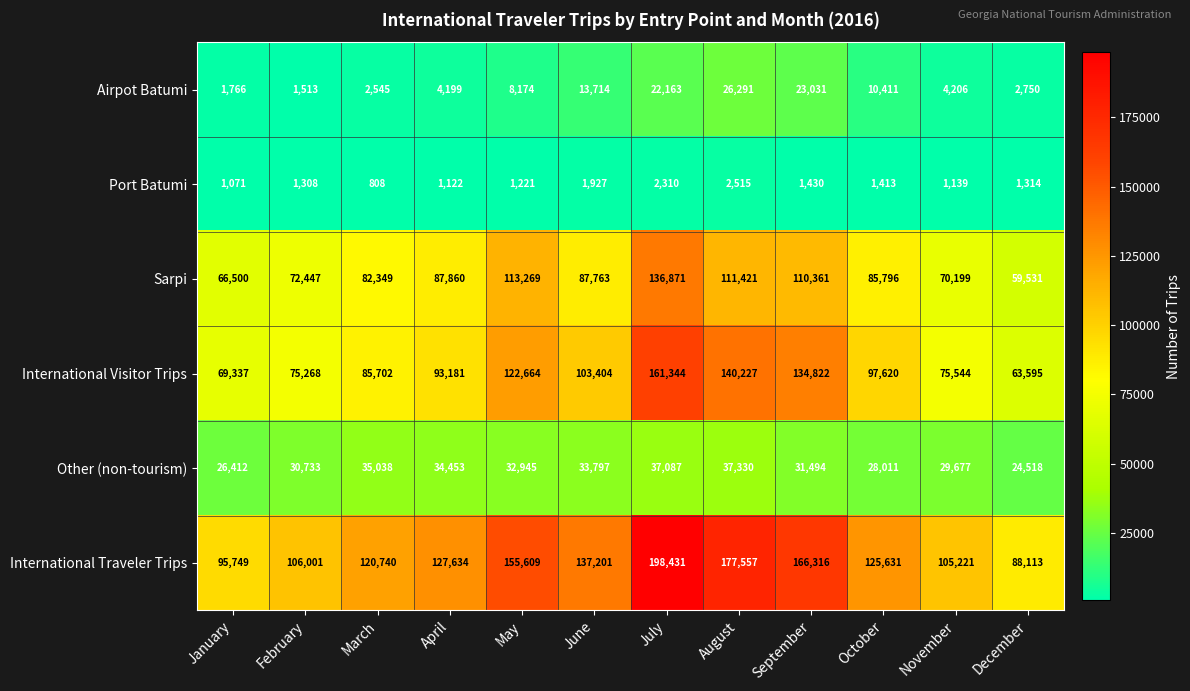

How many series are shown in this chart?

6